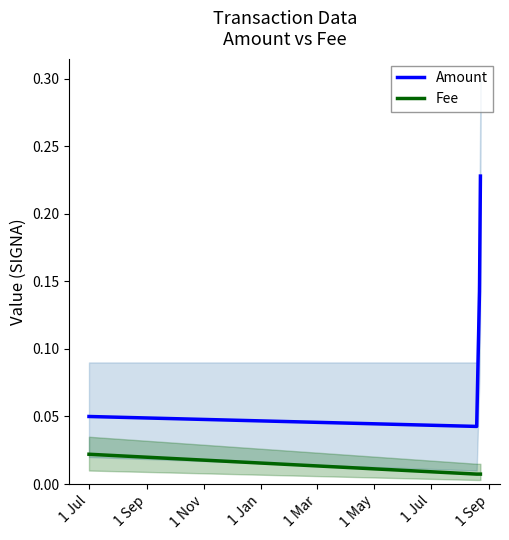

Reading right to left, list all the values displayed in this chart.

Amount: 0.2	0.1	0.0	0.1
Fee: 0.0	0.0	0.0	0.0